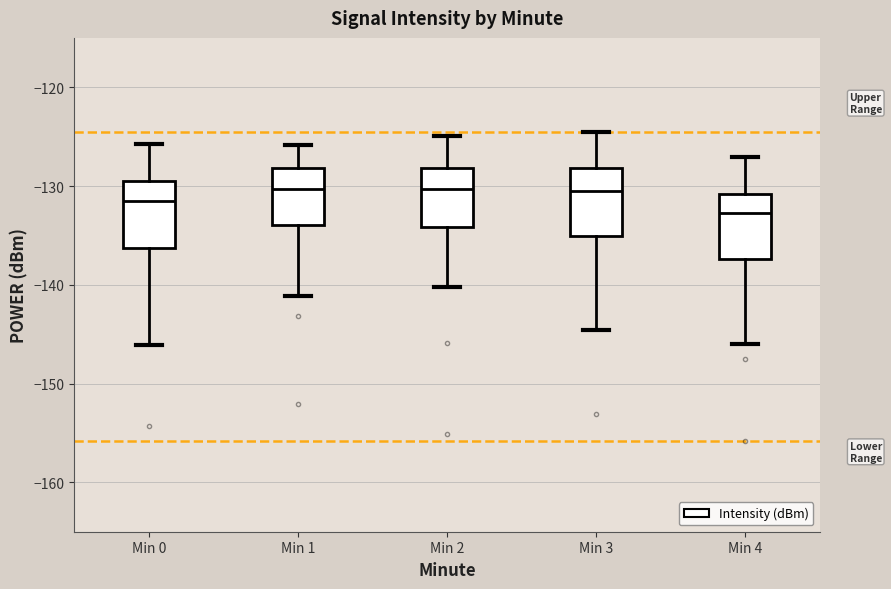

Which box has the lowest median line?

Min 4